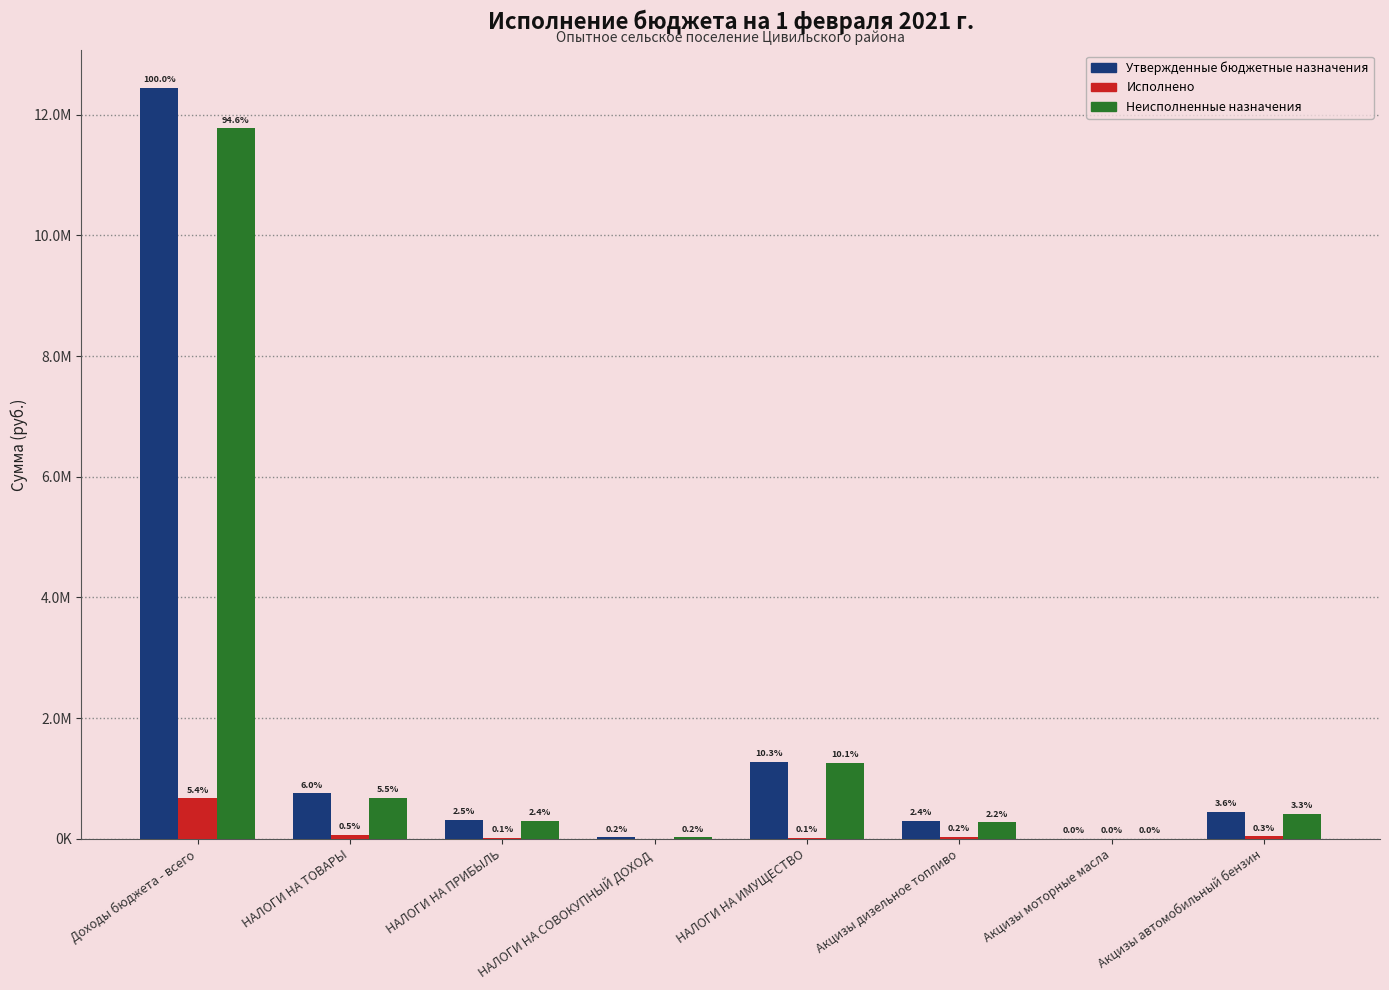

What is the label of the 4th bar from the right?

НАЛОГИ НА ИМУЩЕСТВО